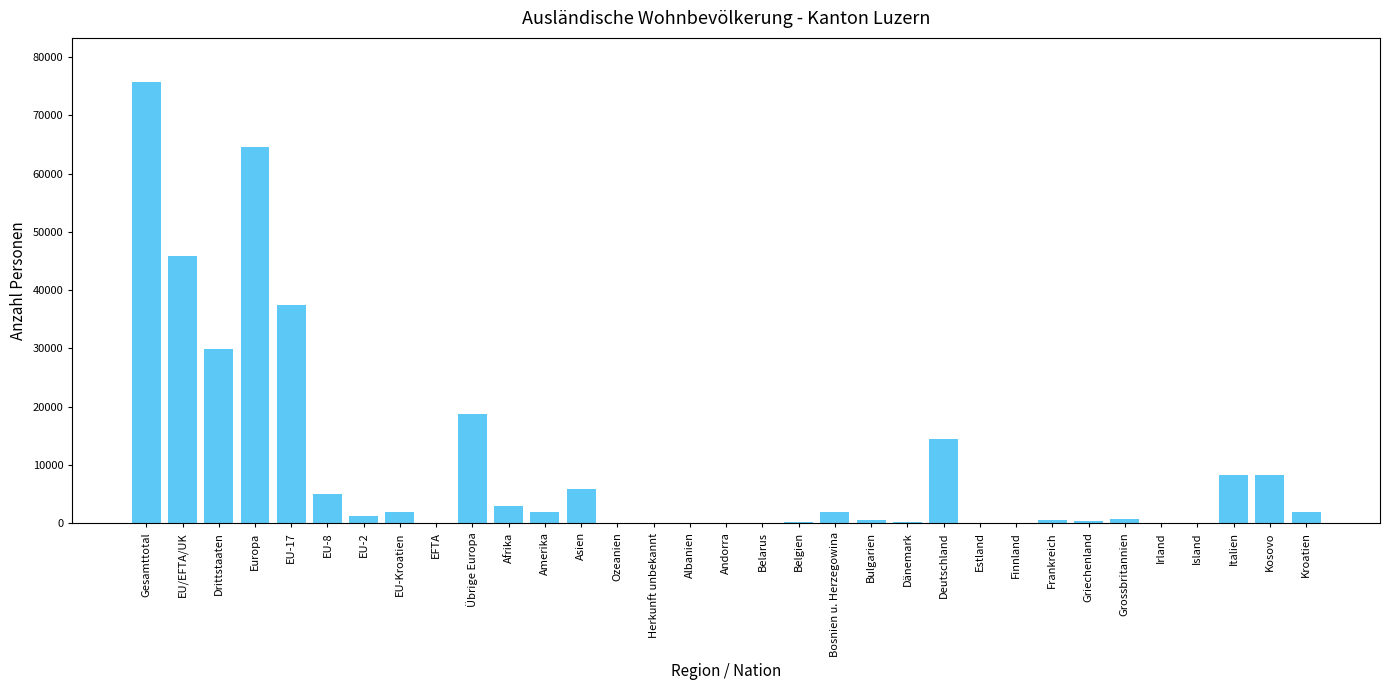

Does the chart contain stacked bars?

No